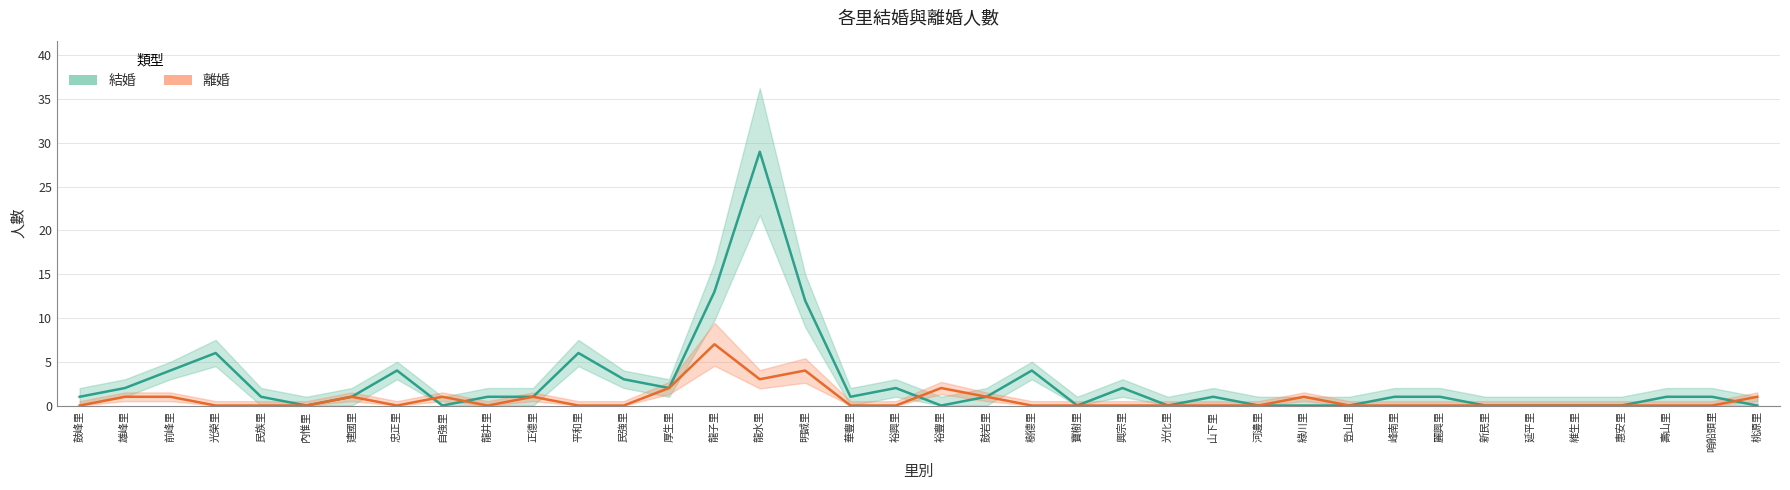

How many distinct data groups are displayed?

2